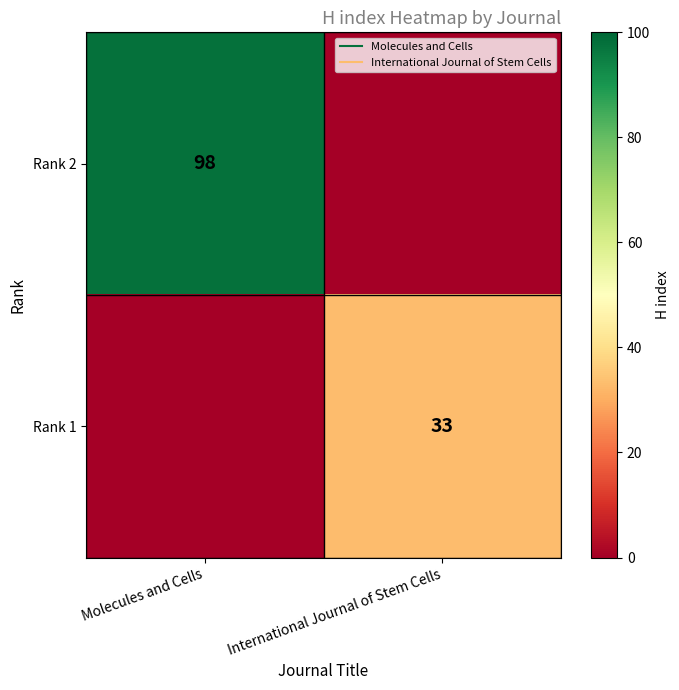

What is the difference between the Rank 2 values at International Journal of Stem Cells and Molecules and Cells?

98